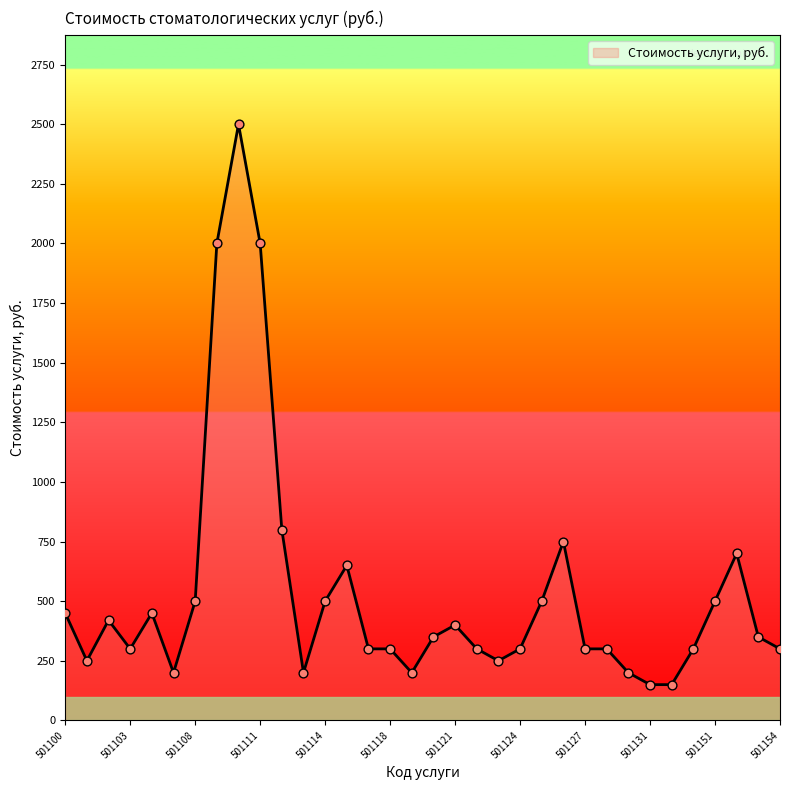

What is the minimum value shown in the chart?

150